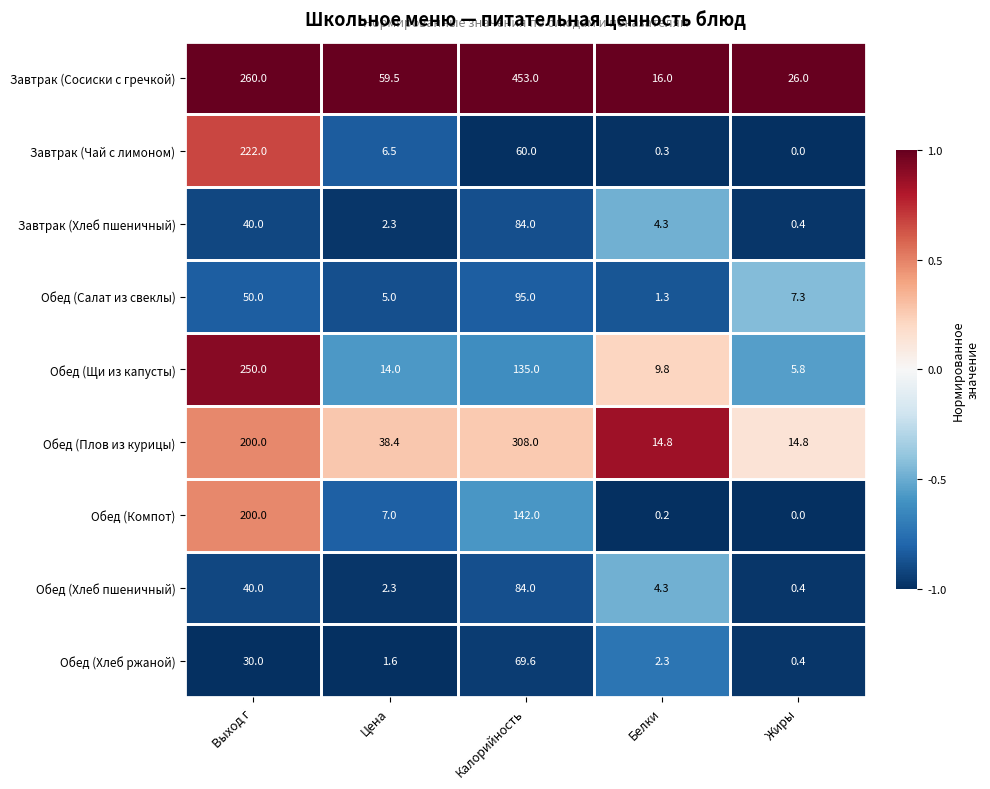

What is the total value across all series at Жиры?

55.1